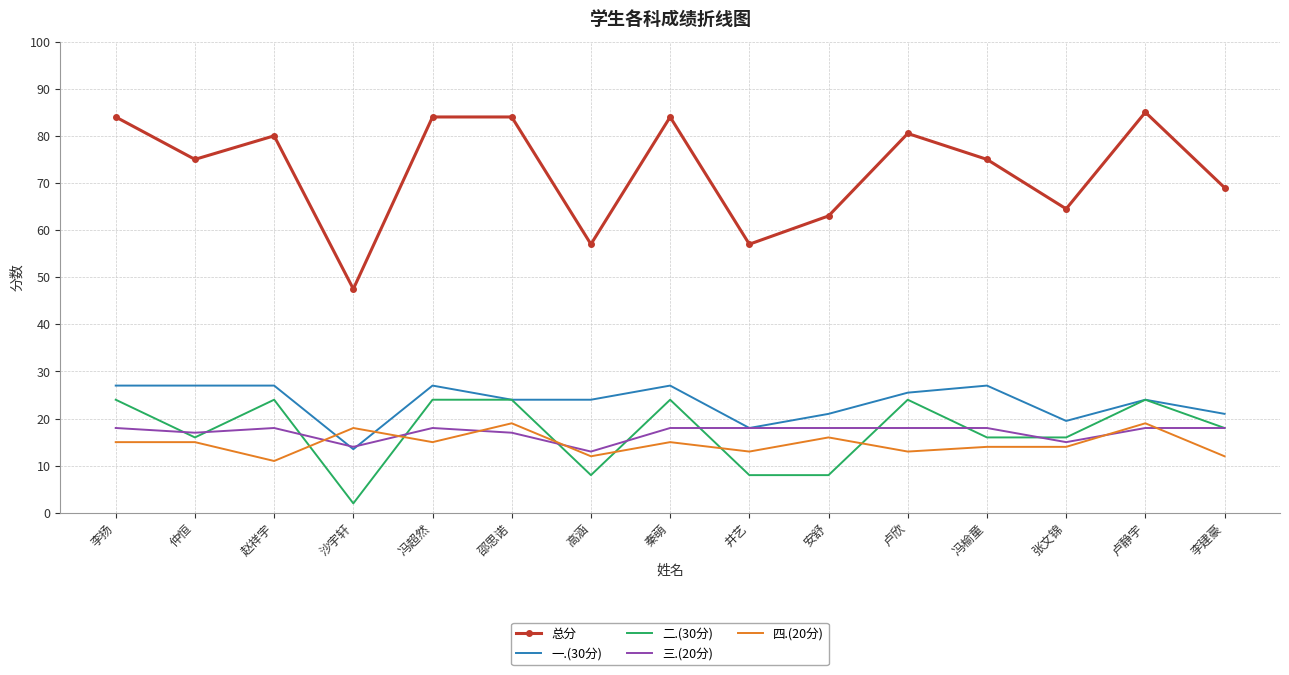

What position from the right is 张文锦?

3